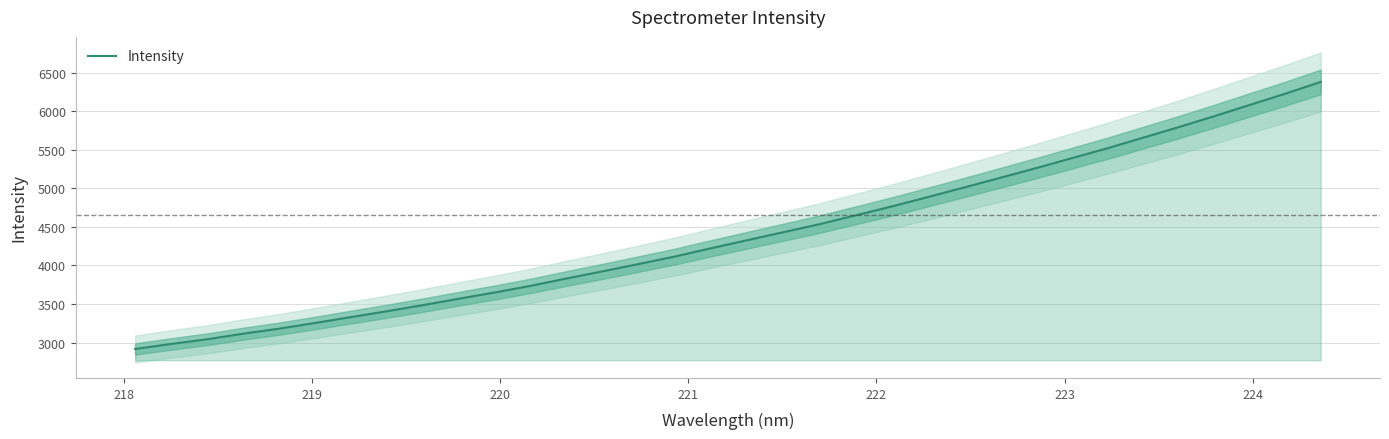

What is the difference between the second highest and second lowest values?

3247.1